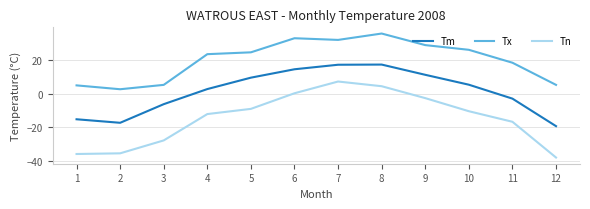

Does the chart display data point markers on the line(s)?

No